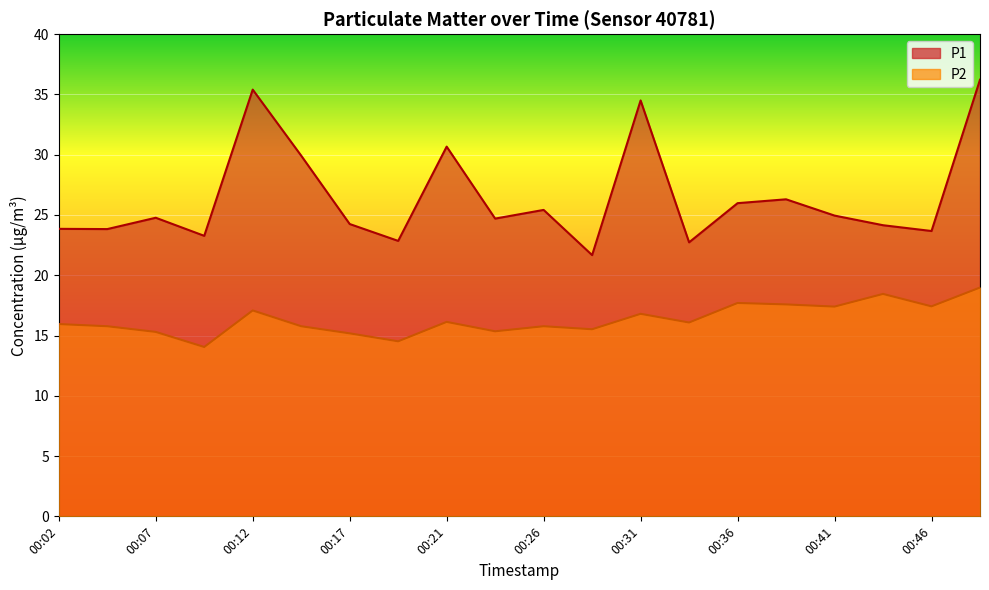

What is the total value across all series at 00:12?

52.5